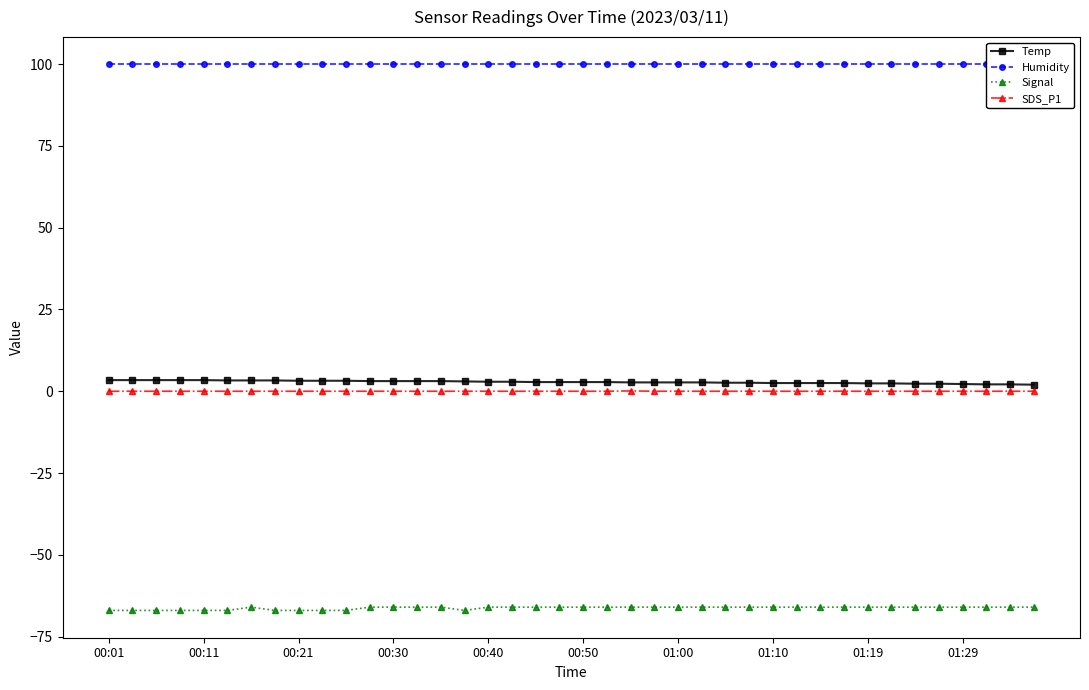

The Humidity series shows 65.9 at 00:11. True or false?

False